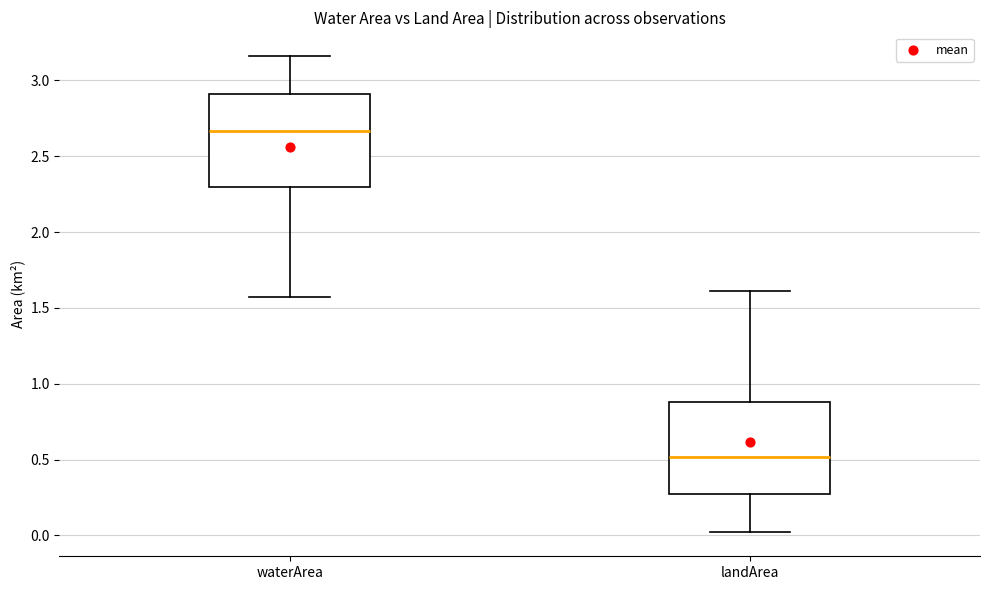

Reading left to right, read every box against the y-axis: the position of its median line, the range the box covers, and the ends of its whiskers. The values are not printed on the chart, so give them approximately, as read against the axis.

waterArea: median 2.65, box 2.30 to 2.90, whiskers 1.55 to 3.15
landArea: median 0.50, box 0.25 to 0.90, whiskers 0.00 to 1.60